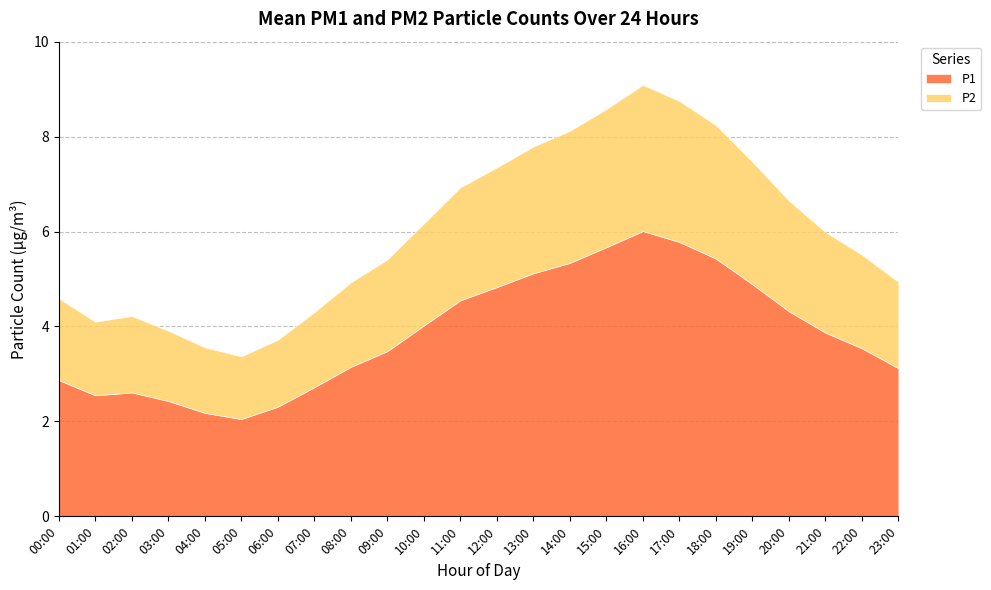

True or false: P2 has a value of 3.1 at 08:00.

False